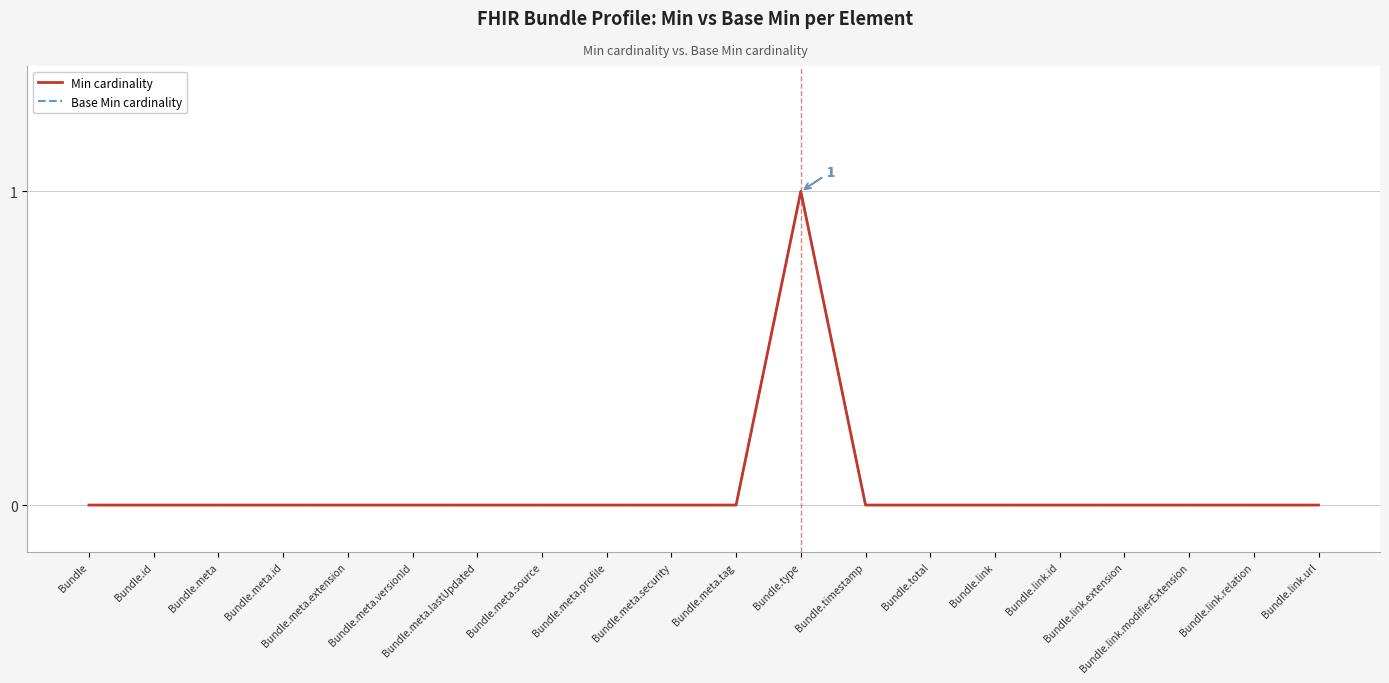

Which series has the largest total across all categories?

Min cardinality